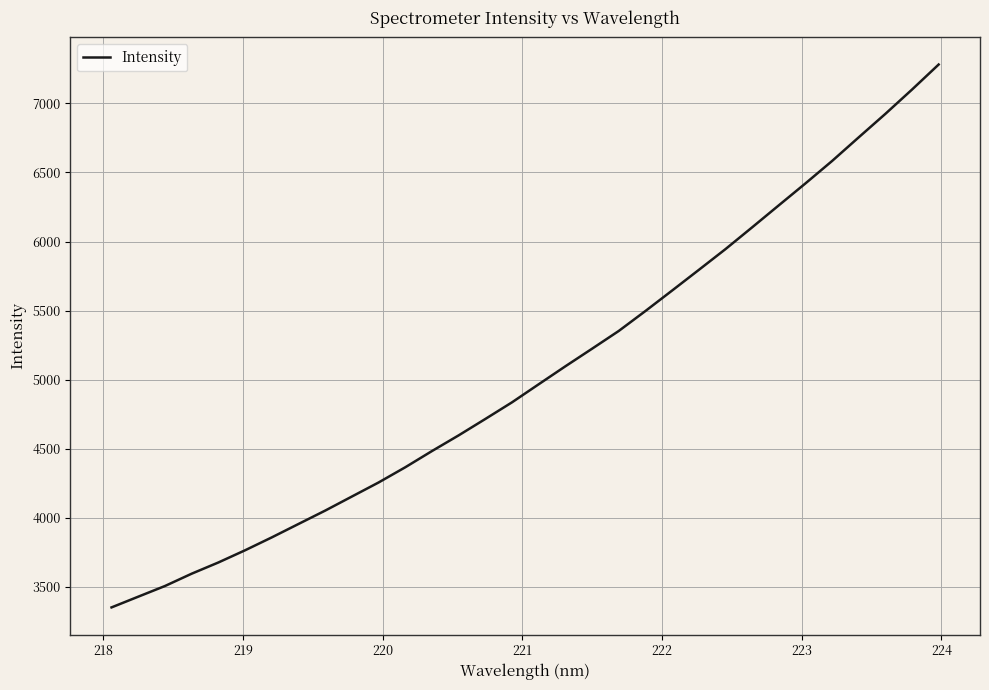

What is the greatest value displayed?

7280.6